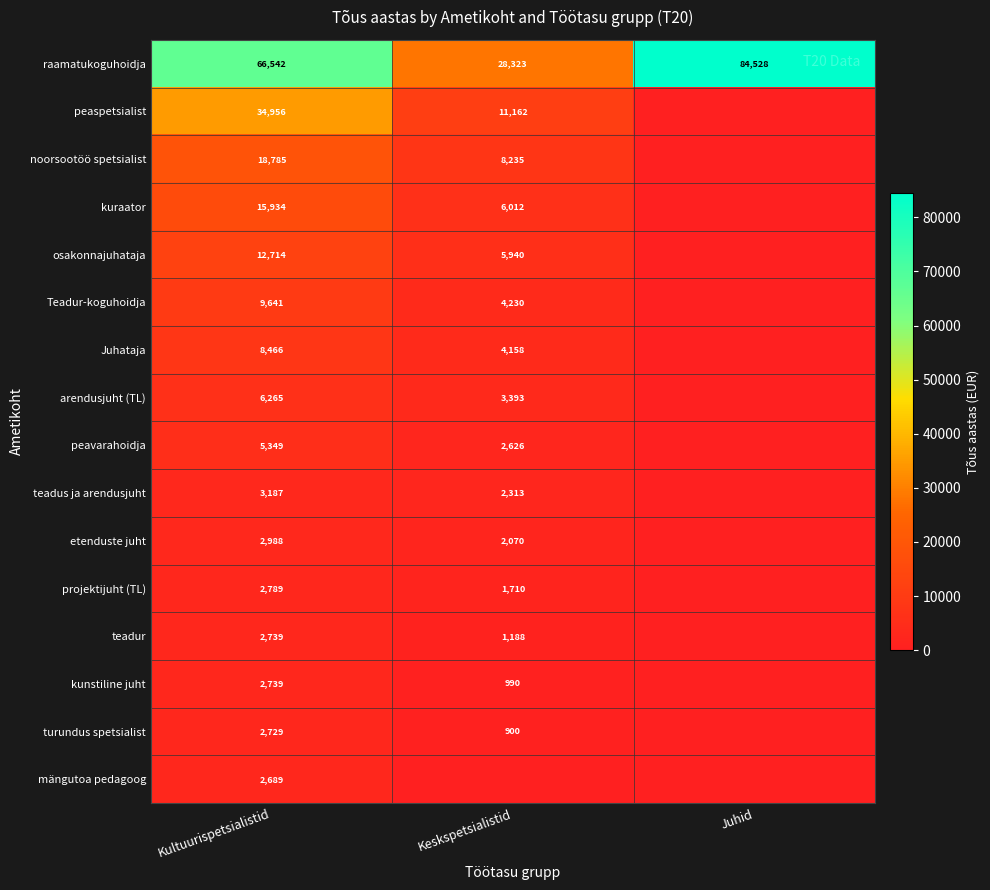

The teadur series shows 2739 at Kultuurispetsialistid. True or false?

True